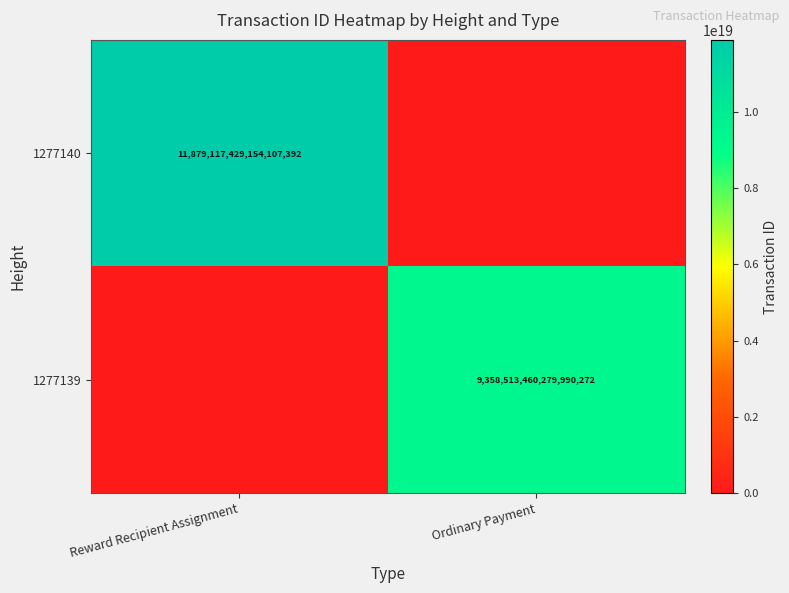

Is it true that 1277139 equals 9358513460279990272 at Ordinary Payment?

True